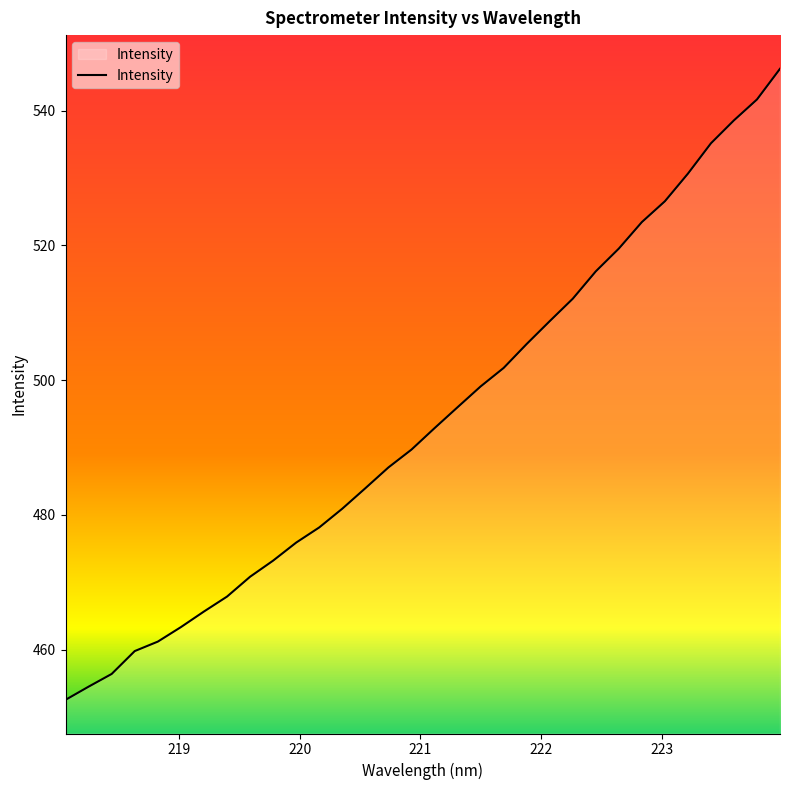

What is the smallest value displayed?

452.5